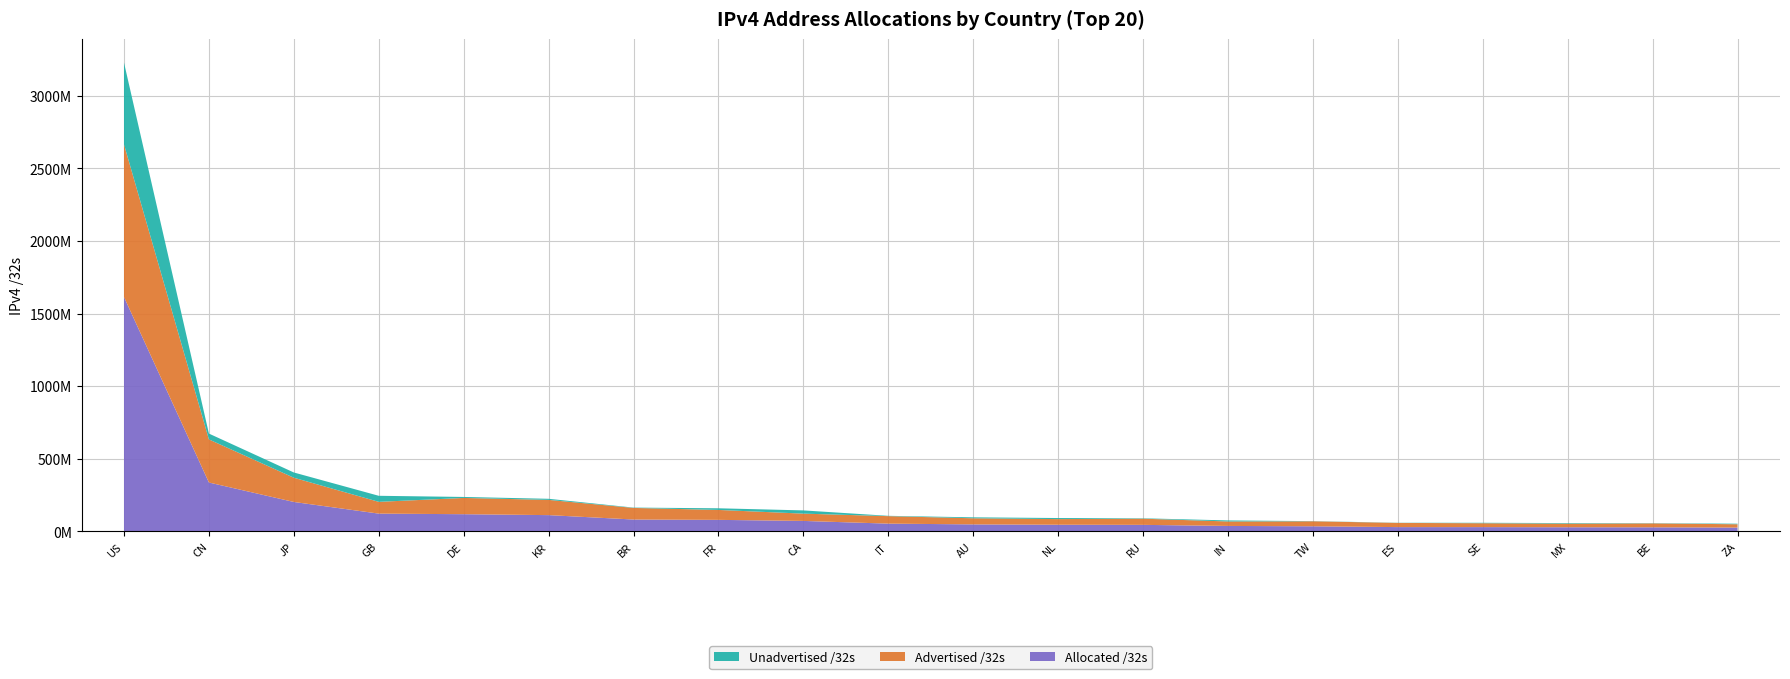

Reading left to right, transcribe all the data shown in this chart.

Advertised /32s: 1050868192	296766464	166891332	81059072	111924992	104889024	79856128	68381184	50198784	51578112	42027456	38803744	42525184	30728704	34328320	28778240	26653184	24796672	26954240	22727936
Unadvertised /32s: 563364896	40165120	36094908	41670680	6818688	7494976	2237952	11342384	22234880	2185536	6549568	7376064	2757120	7208704	1162496	1100096	3168104	4013312	1486720	3962624
Allocated /32s: 1614233088	336931584	202986240	122729752	118743680	112384000	82094080	79723568	72433664	53763648	48577024	46179808	45282304	37937408	35490816	29878336	29821288	28809984	28440960	26690560